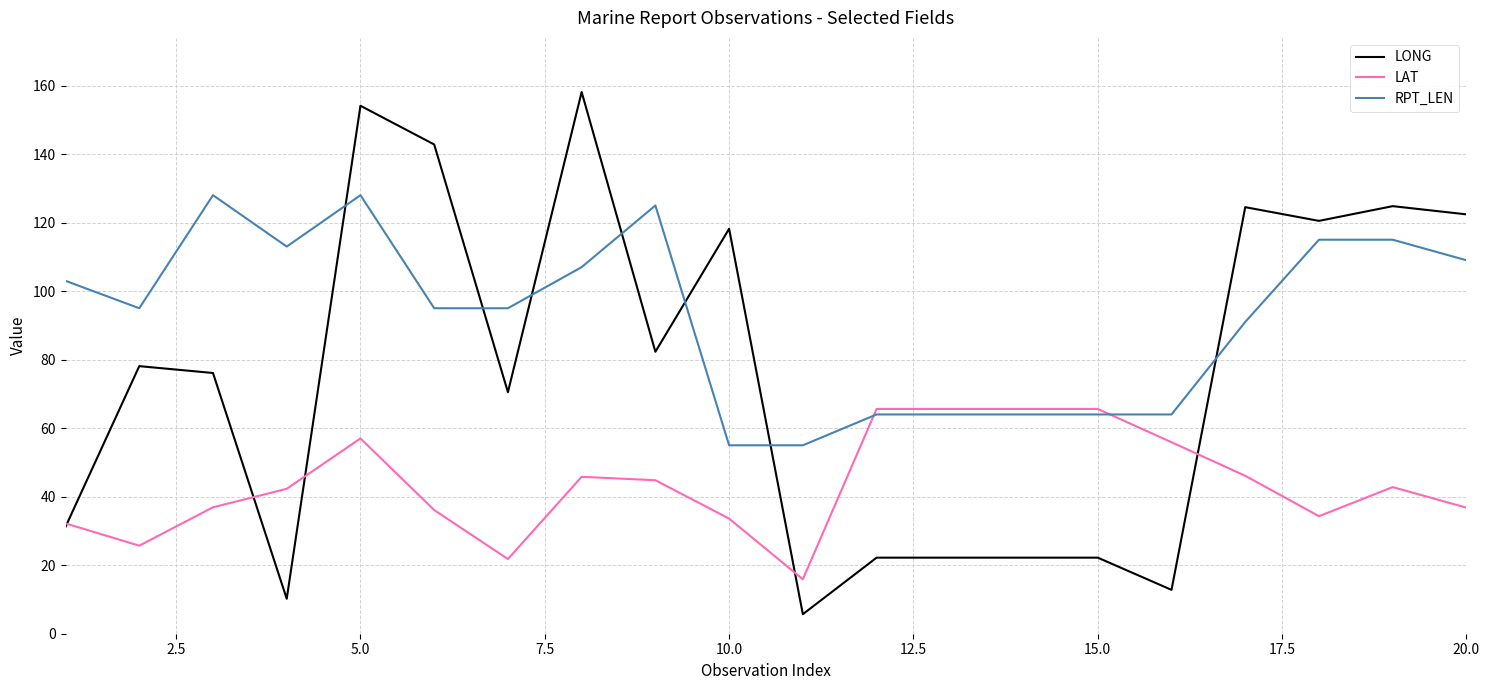

Rank the series by their maximum value, from lowest to highest.

LAT, RPT_LEN, LONG